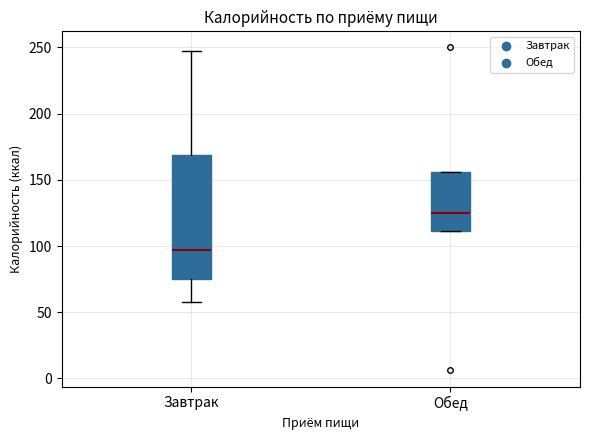

Comparing the boxes themselves (not the whiskers), which one is the tallest?

Завтрак